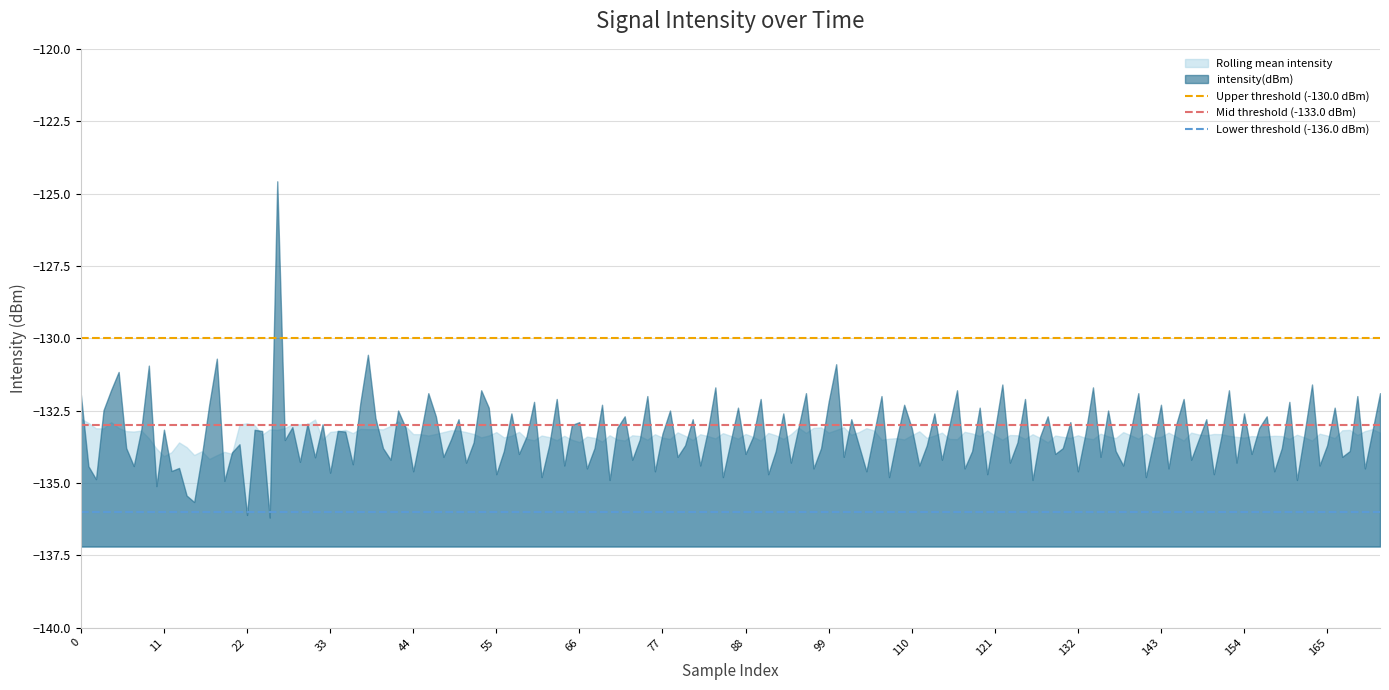

Which series has the largest total across all categories?

Upper threshold (-130.0 dBm)